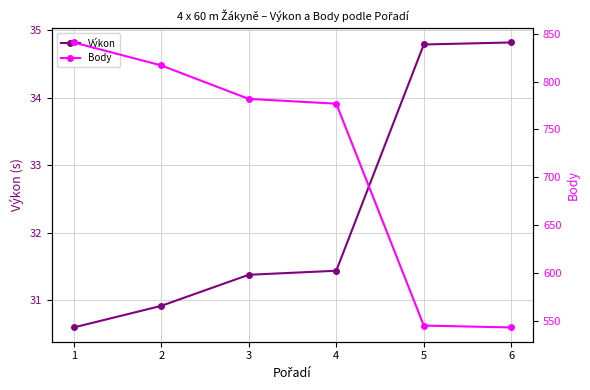

Which series has the largest range (max minus min)?

Body